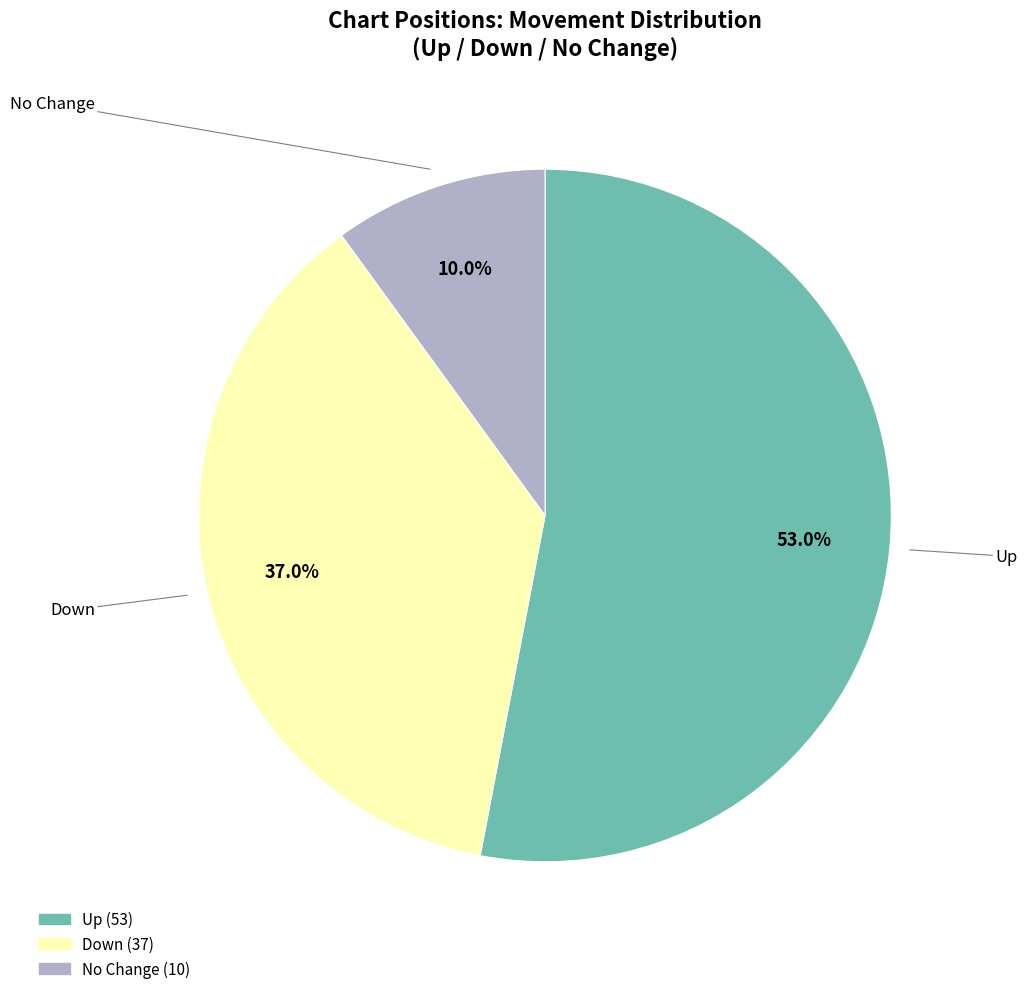

Is there a majority slice in this chart?

Yes